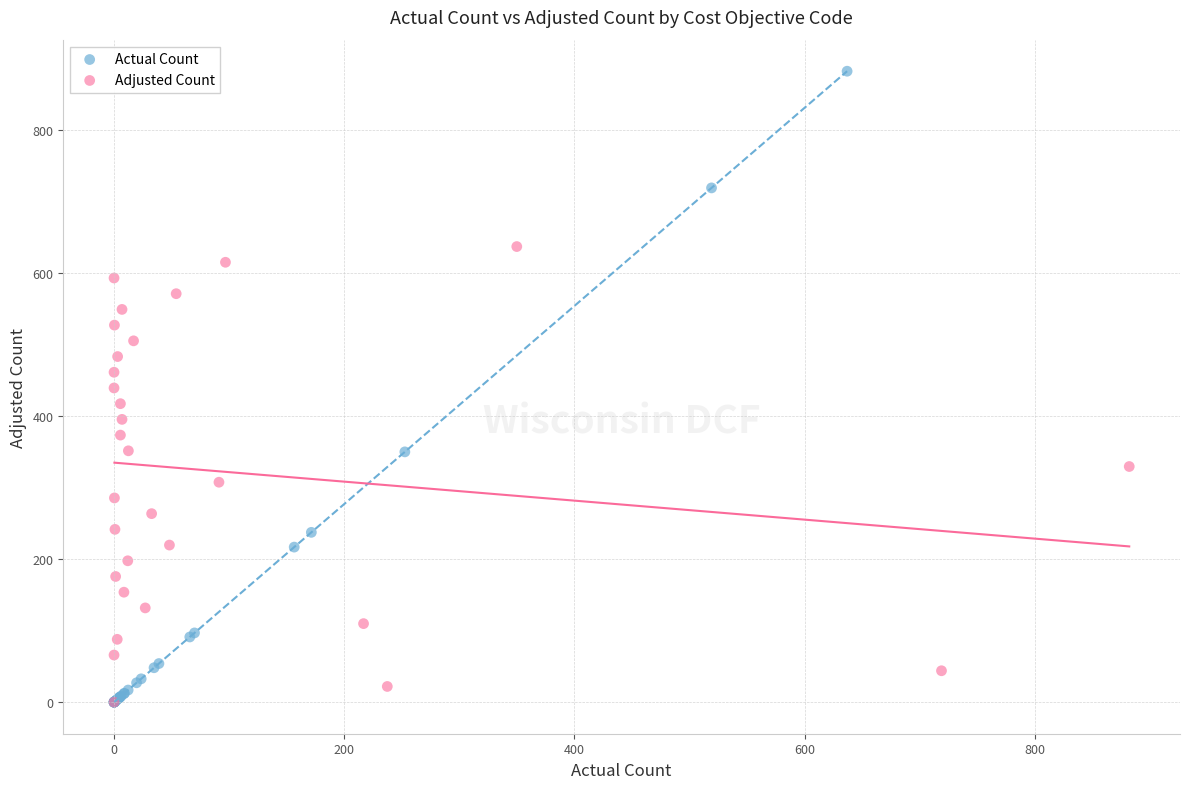

Which series reaches the maximum Y coordinate?

Actual Count